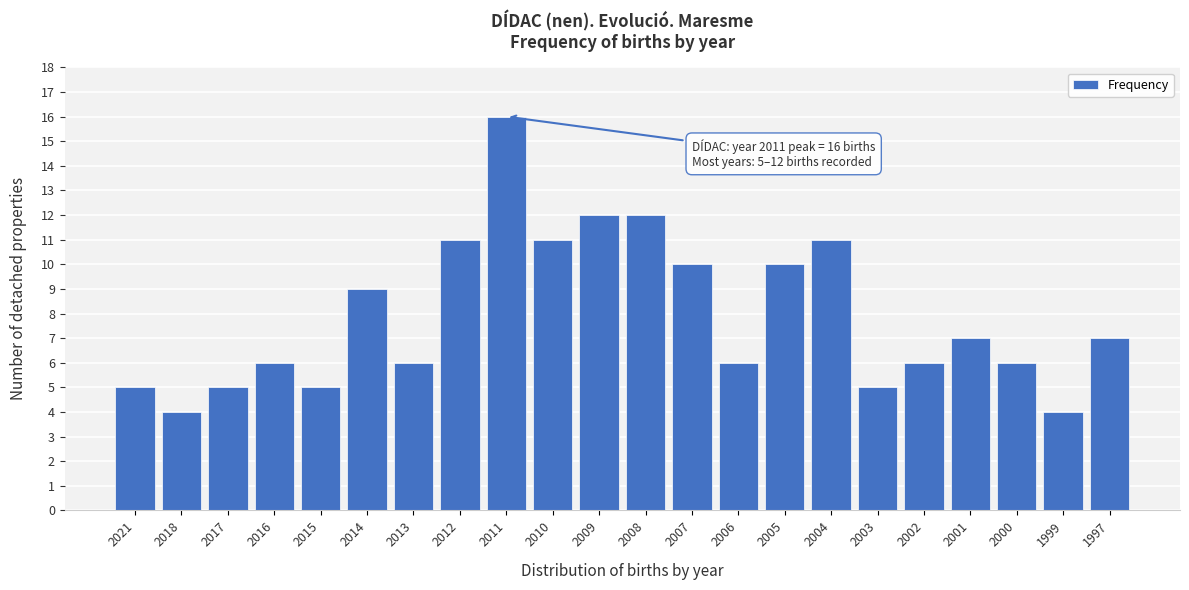

Reading right to left, what are all the values shown in this chart?

1997=7	1999=4	2000=6	2001=7	2002=6	2003=5	2004=11	2005=10	2006=6	2007=10	2008=12	2009=12	2010=11	2011=16	2012=11	2013=6	2014=9	2015=5	2016=6	2017=5	2018=4	2021=5